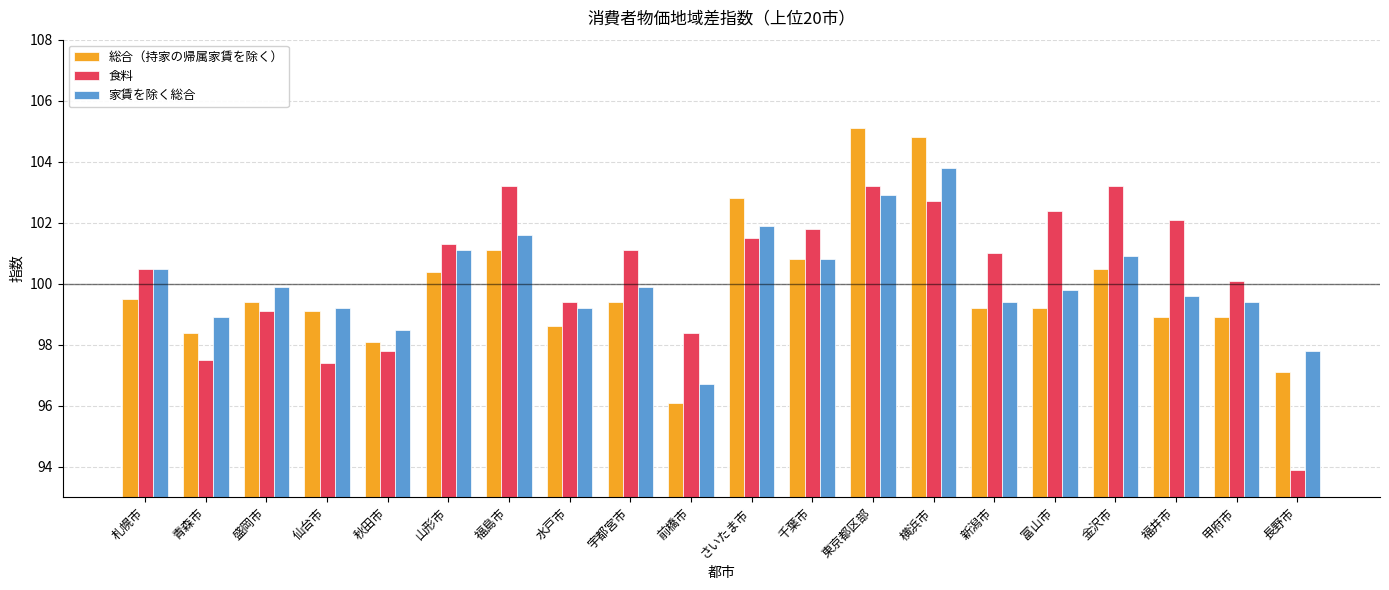

How many groups of bars are there?

20